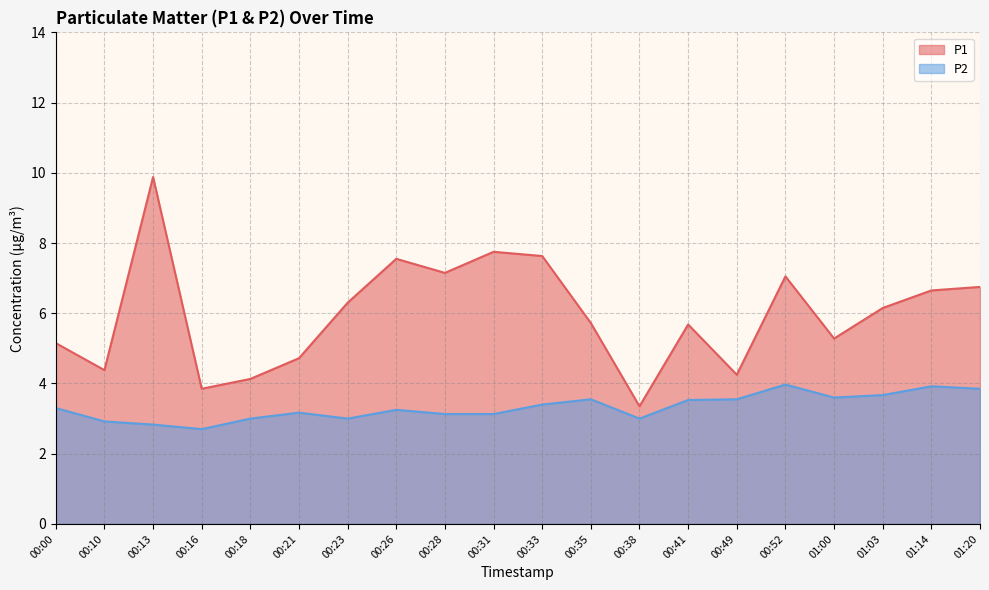

True or false: P1 and P2 cross at least once.

False